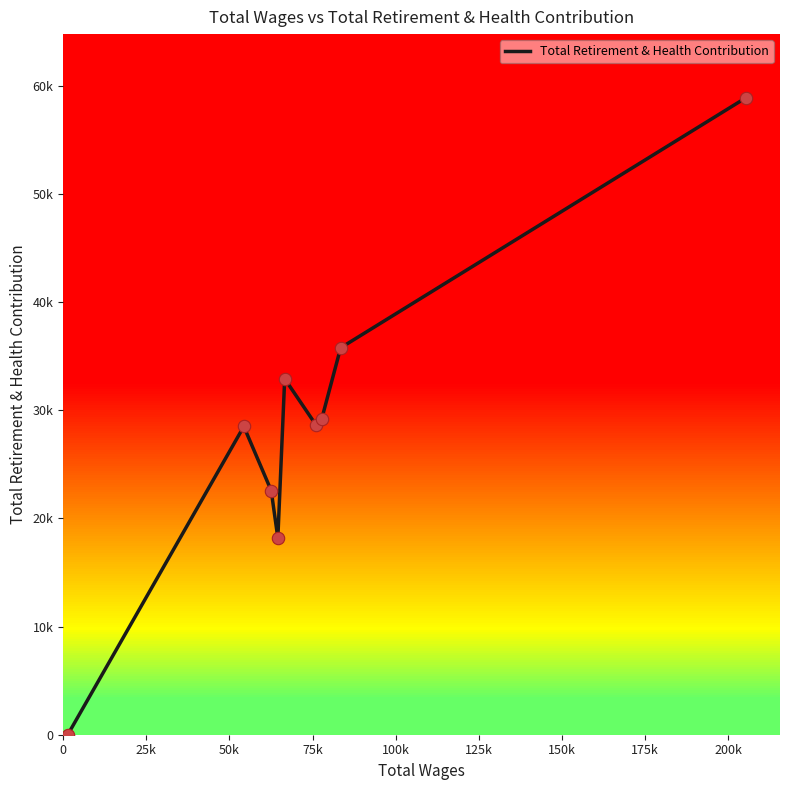

Is this an area chart (filled region under the line)?

No